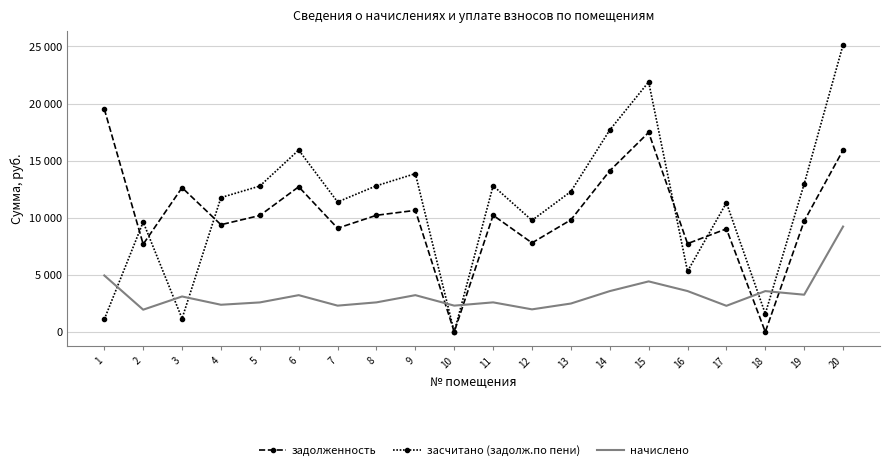

Which series has the widest spread of values?

засчитано (задолж.по пени)